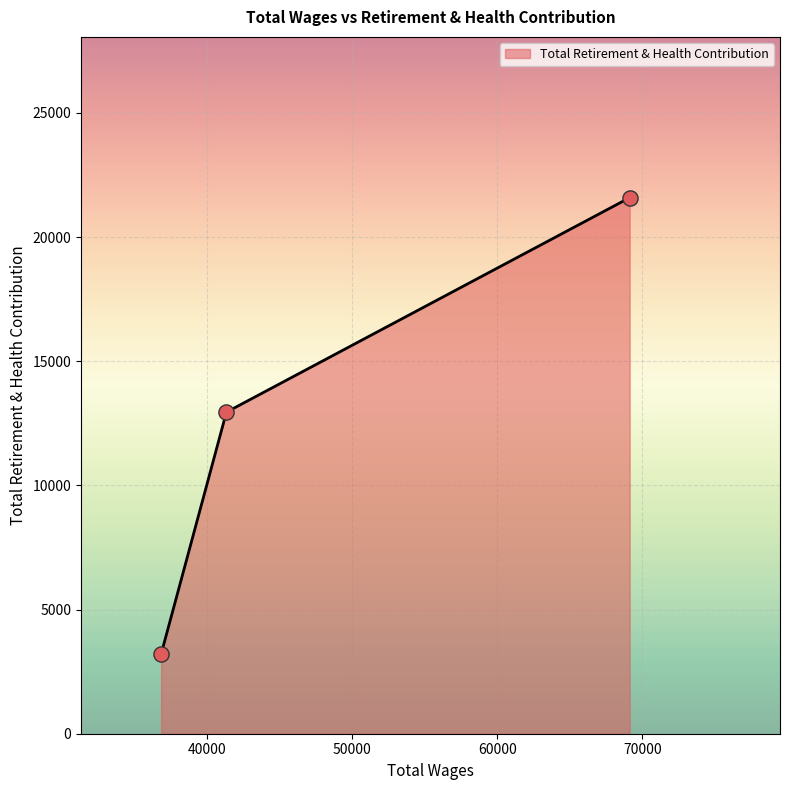

What is the minimum value shown in the chart?

3200